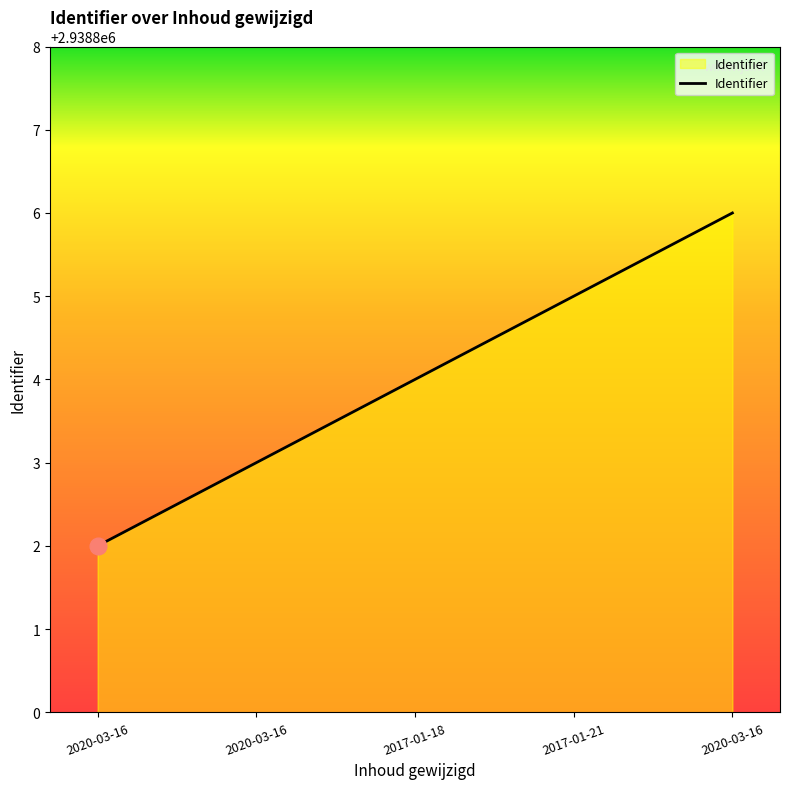

How many values are below 2938804?

2